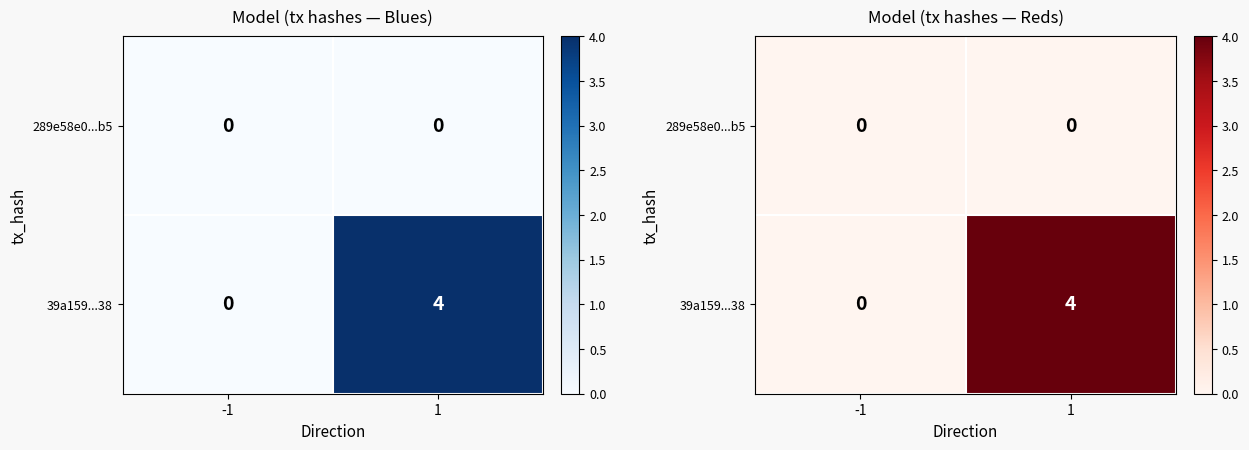

Count the number of data series in this chart.

2